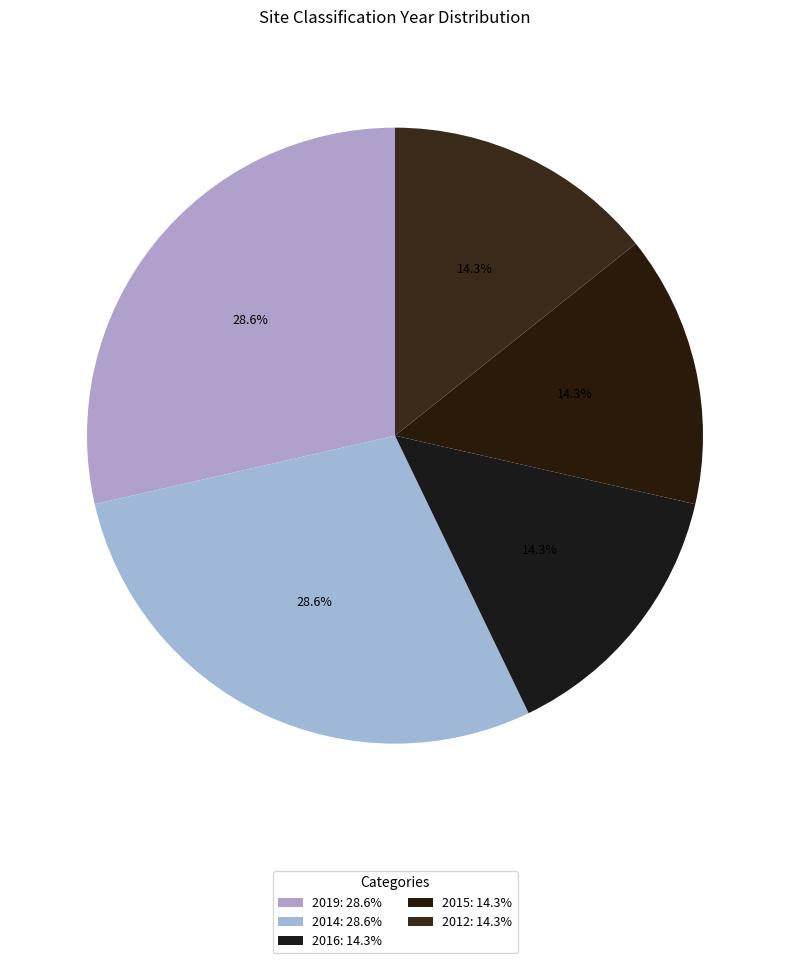

Rank the categories by value from highest to lowest.

2019, 2014, 2016, 2015, 2012